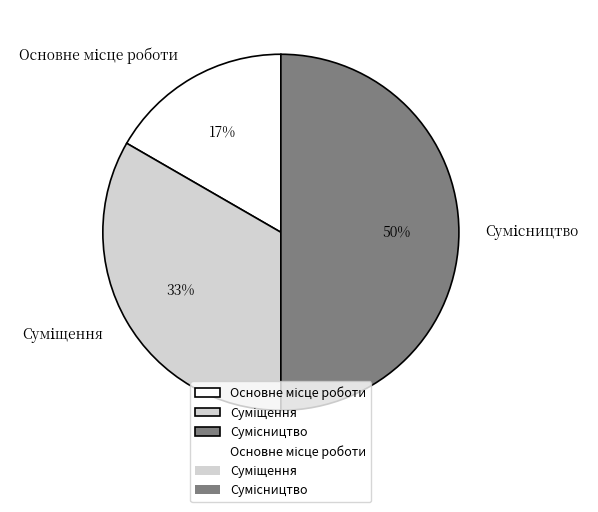

To the nearest percent, what is the difference between the largest and smallest slice percentages?

33%